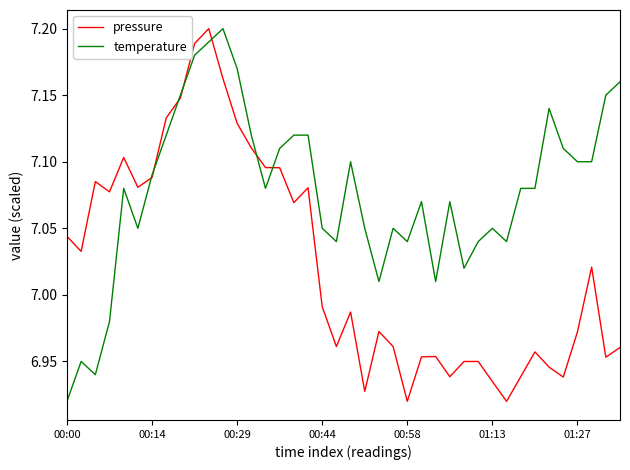

Which series has the largest total across all categories?

temperature